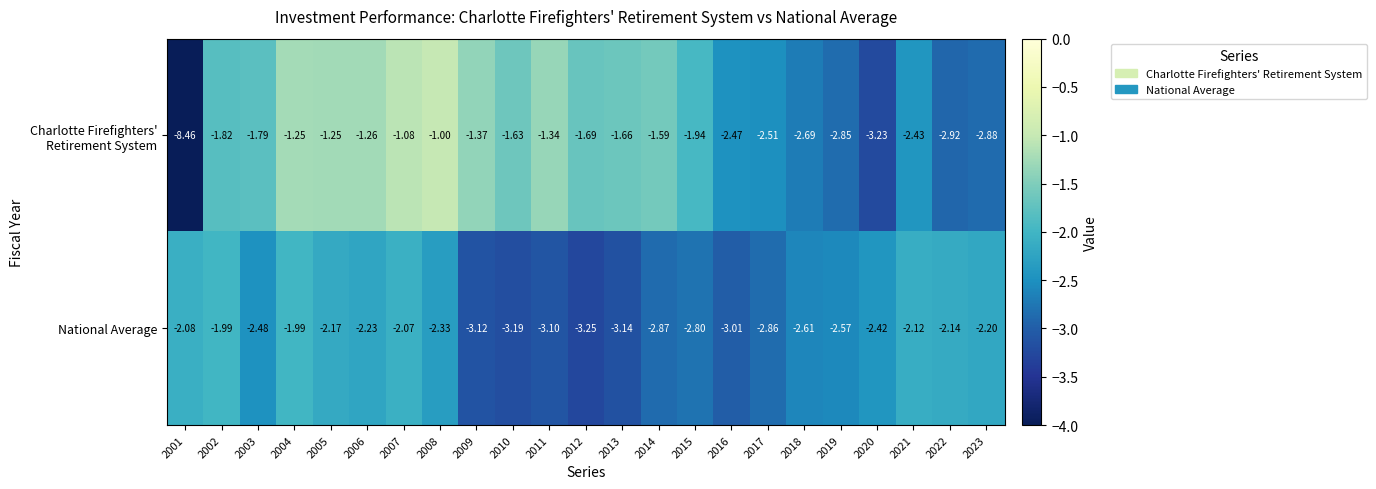

Which series changed the most between 2004 and 2015?

National Average